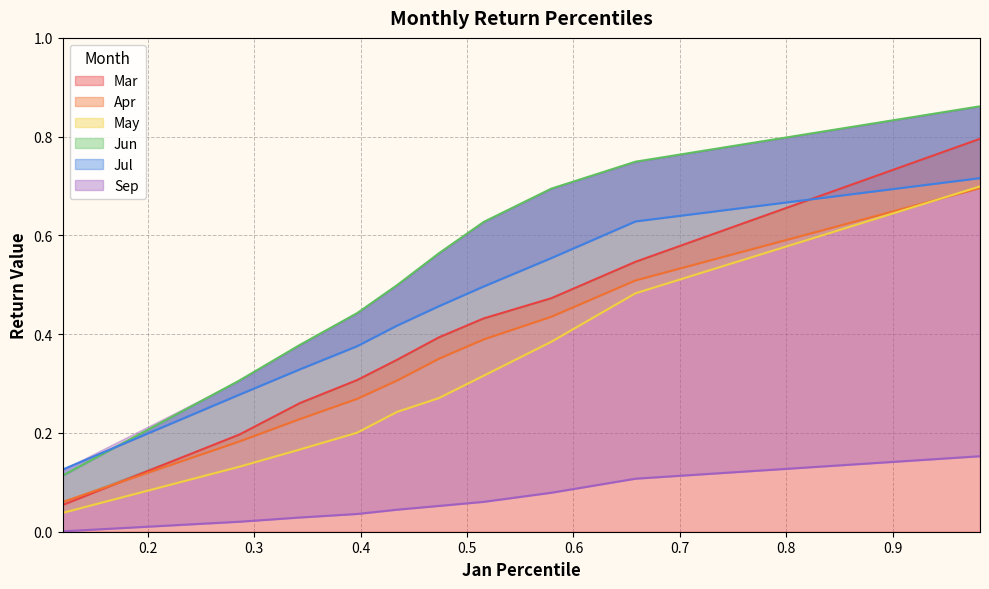

Which series has the widest spread of values?

Jun